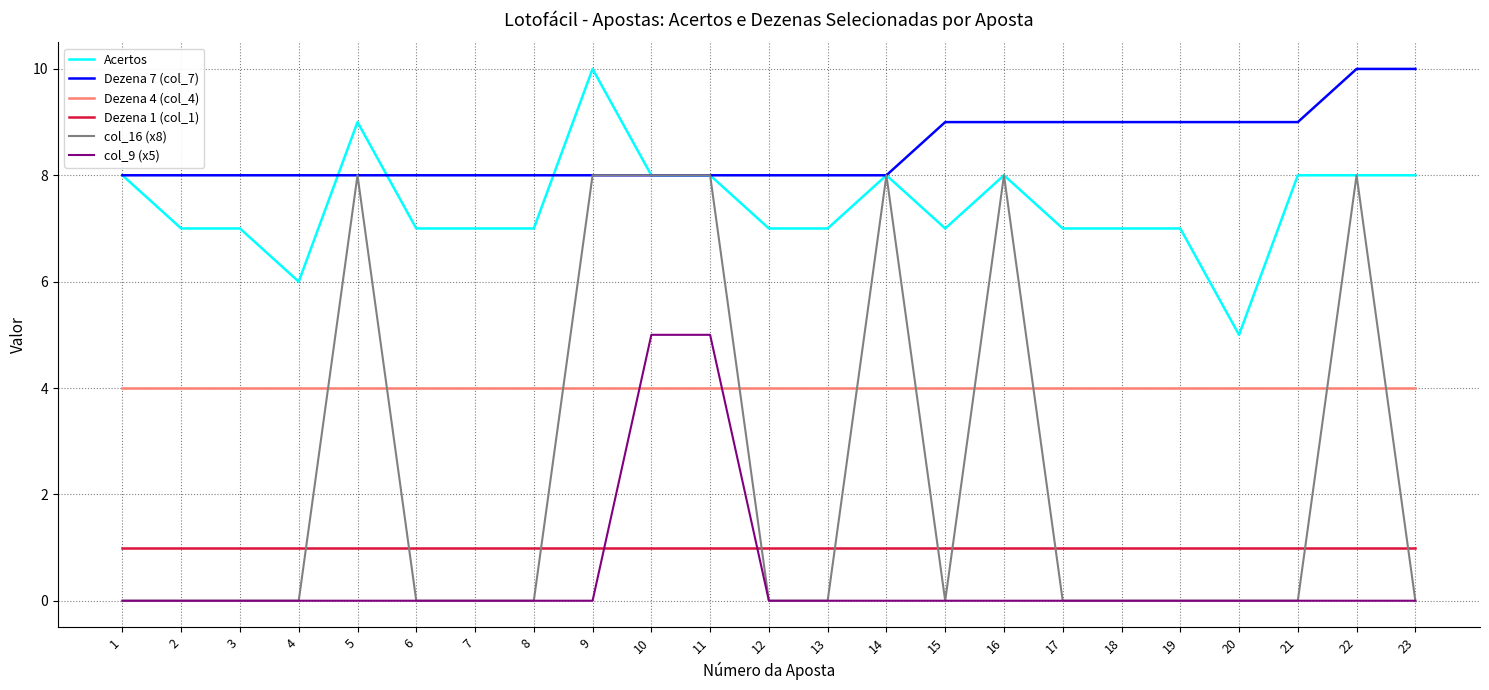

Which series has the largest total across all categories?

Dezena 7 (col_7)